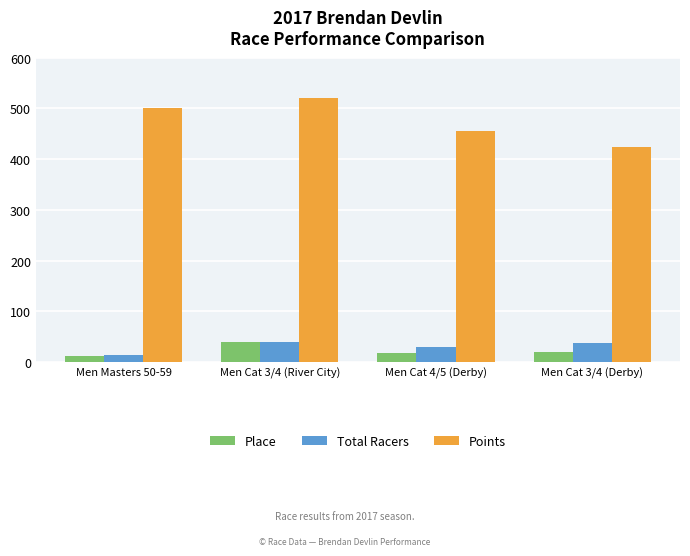

What are all the series names shown in the legend?

Place, Total Racers, Points